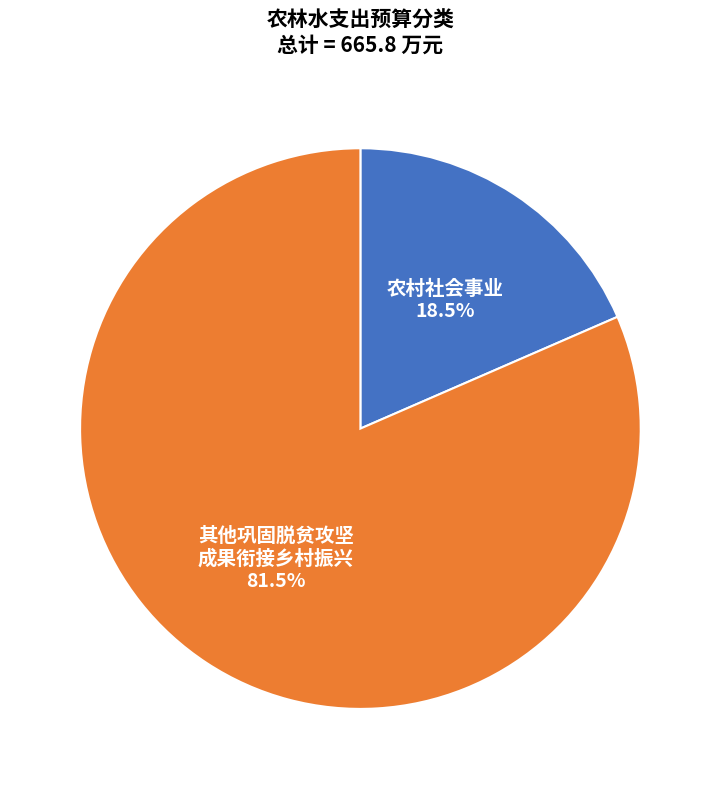

Count the number of slices in the pie.

2